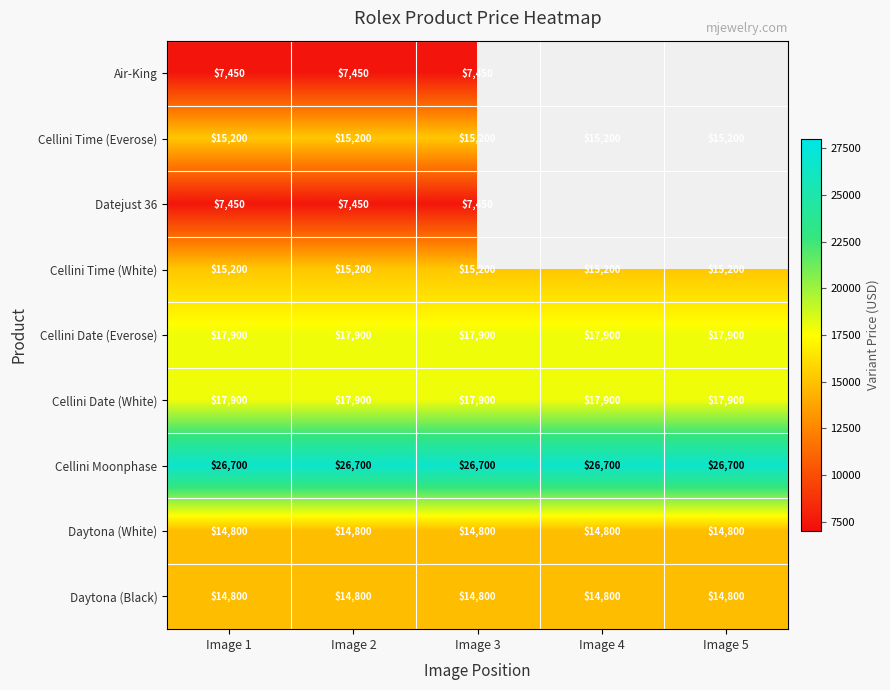

Is it true that Cellini Date (White) equals 9208 at Image 5?

False